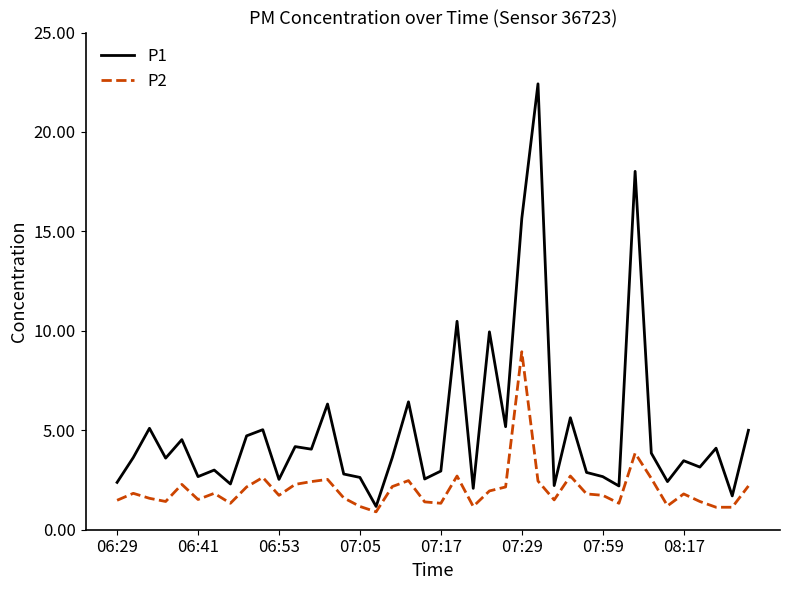

True or false: P2 and P1 cross at least once.

False